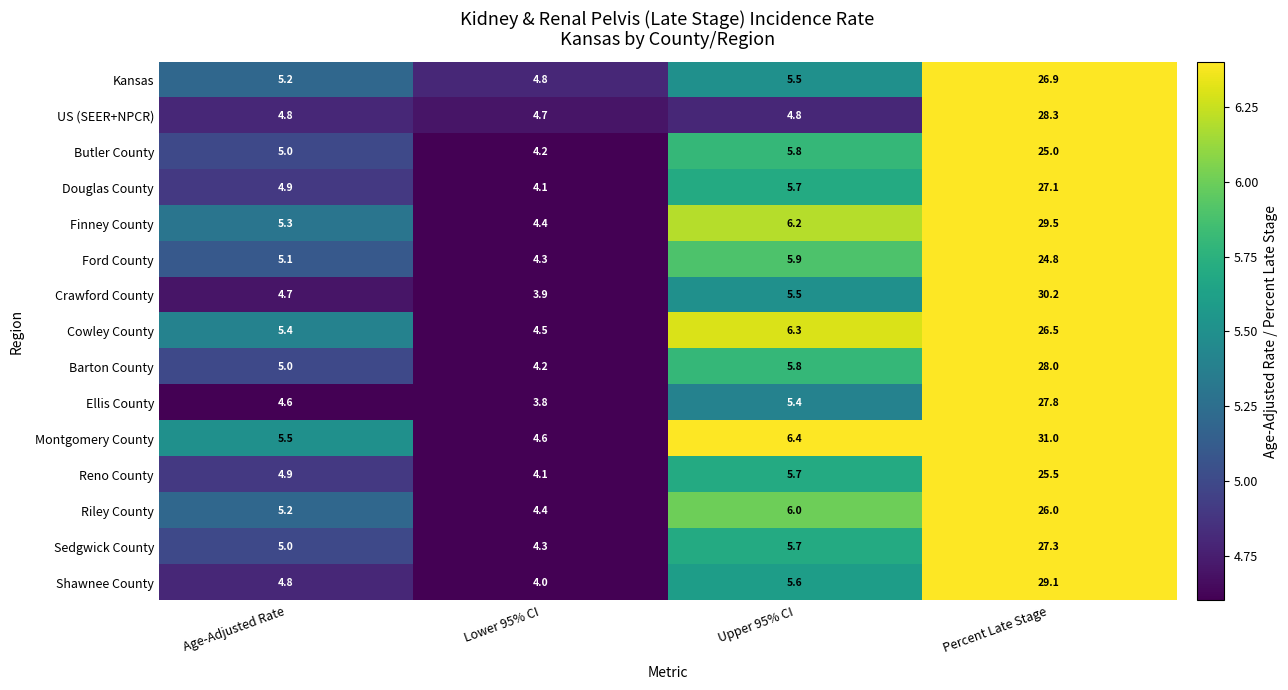

What is the difference between the maximum and second lowest values in the Finney County series?

24.2